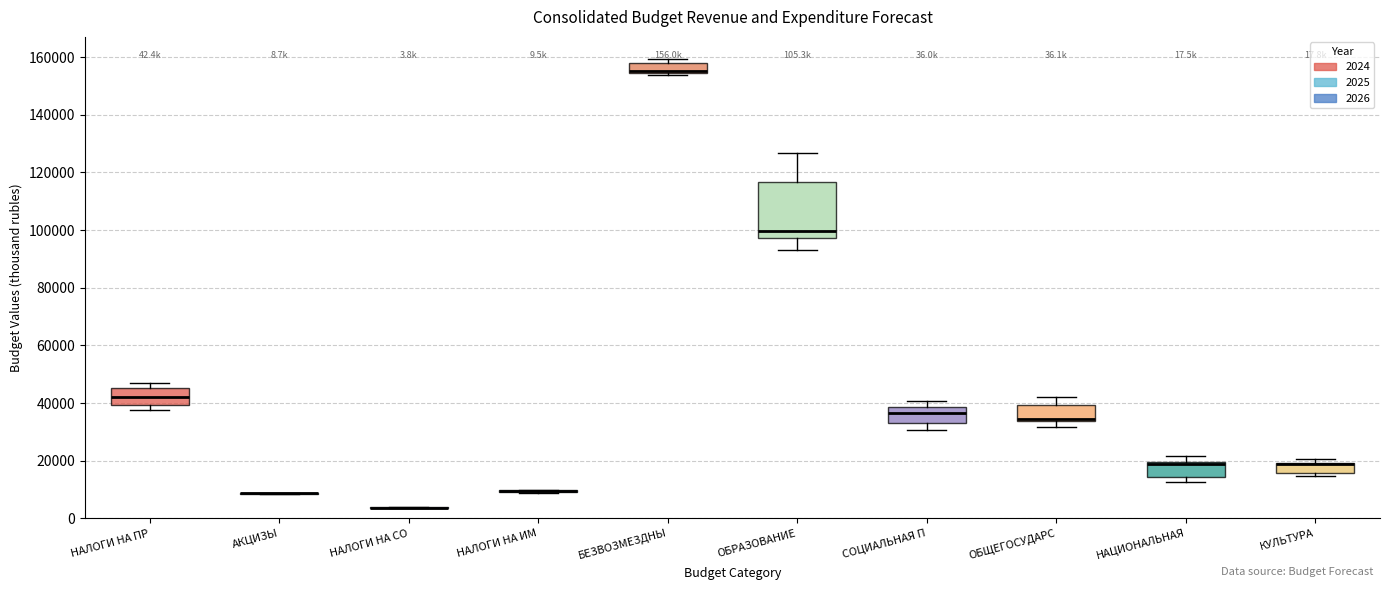

Comparing the boxes themselves (not the whiskers), which one is the tallest?

ОБРАЗОВАНИЕ